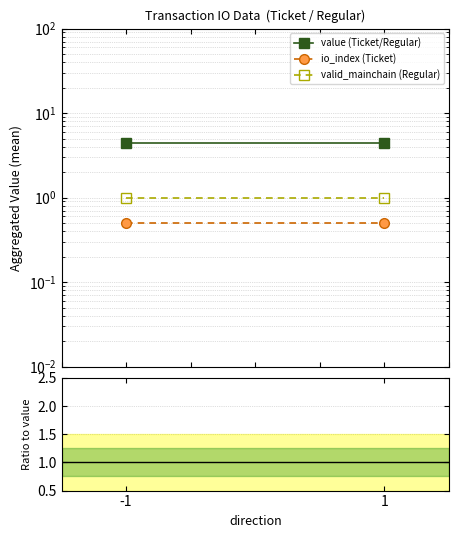

What is the average value of the io_index (Ticket) series?

0.5